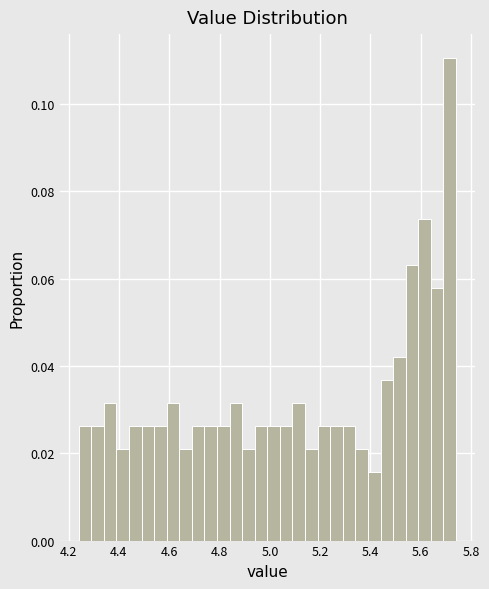

Around what value on the x-axis is the tallest bar? Give the approximate position of its centre, as read against the axis.

5.72